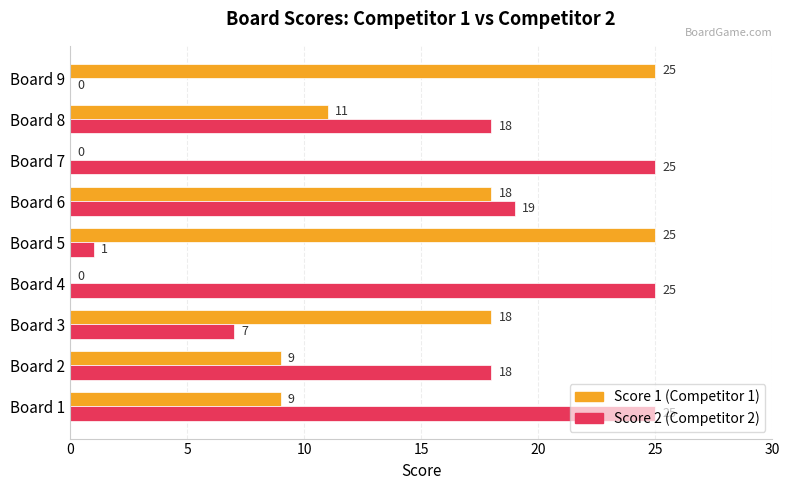

What is the maximum value shown in the chart?

25